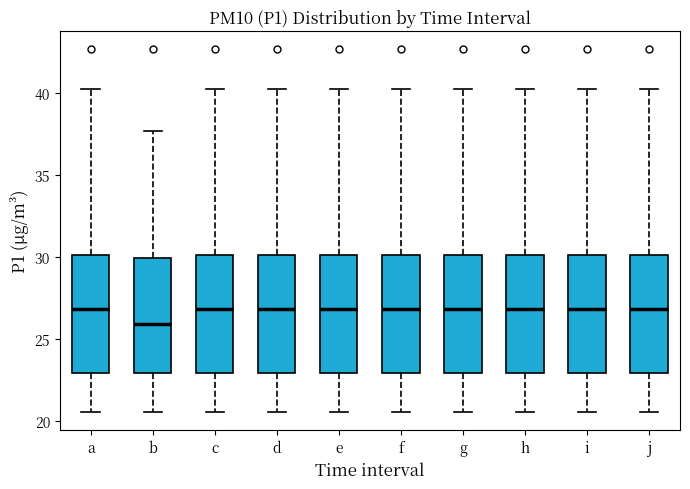

Reading left to right, read every box against the y-axis: the position of its median line, the range the box covers, and the ends of its whiskers. The values are not printed on the chart, so give them approximately, as read against the axis.

a: median 27.0, box 23.0 to 30.0, whiskers 20.5 to 40.5
b: median 26.0, box 23.0 to 30.0, whiskers 20.5 to 37.5
c: median 27.0, box 23.0 to 30.0, whiskers 20.5 to 40.5
d: median 27.0, box 23.0 to 30.0, whiskers 20.5 to 40.5
e: median 27.0, box 23.0 to 30.0, whiskers 20.5 to 40.5
f: median 27.0, box 23.0 to 30.0, whiskers 20.5 to 40.5
g: median 27.0, box 23.0 to 30.0, whiskers 20.5 to 40.5
h: median 27.0, box 23.0 to 30.0, whiskers 20.5 to 40.5
i: median 27.0, box 23.0 to 30.0, whiskers 20.5 to 40.5
j: median 27.0, box 23.0 to 30.0, whiskers 20.5 to 40.5